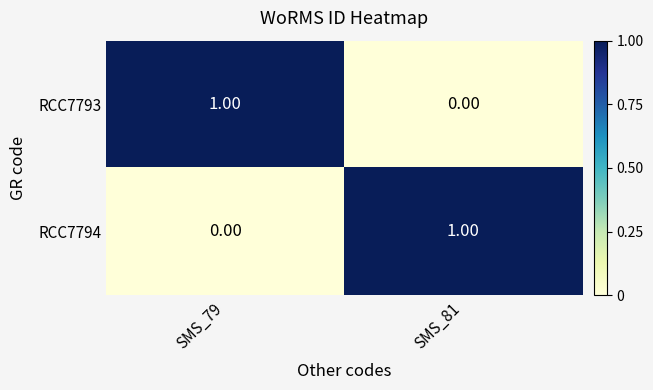

Is the value of RCC7794 at SMS_81 greater than the value of RCC7793 at SMS_81?

Yes